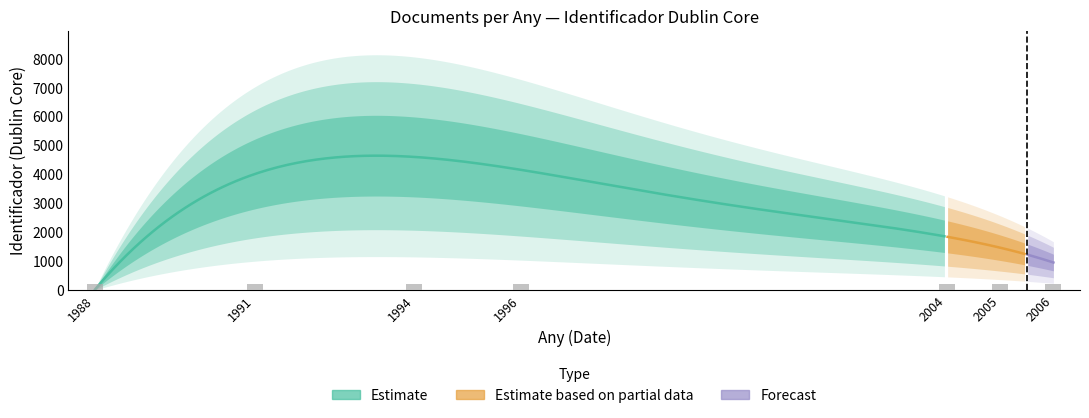

What is the average value?

2660